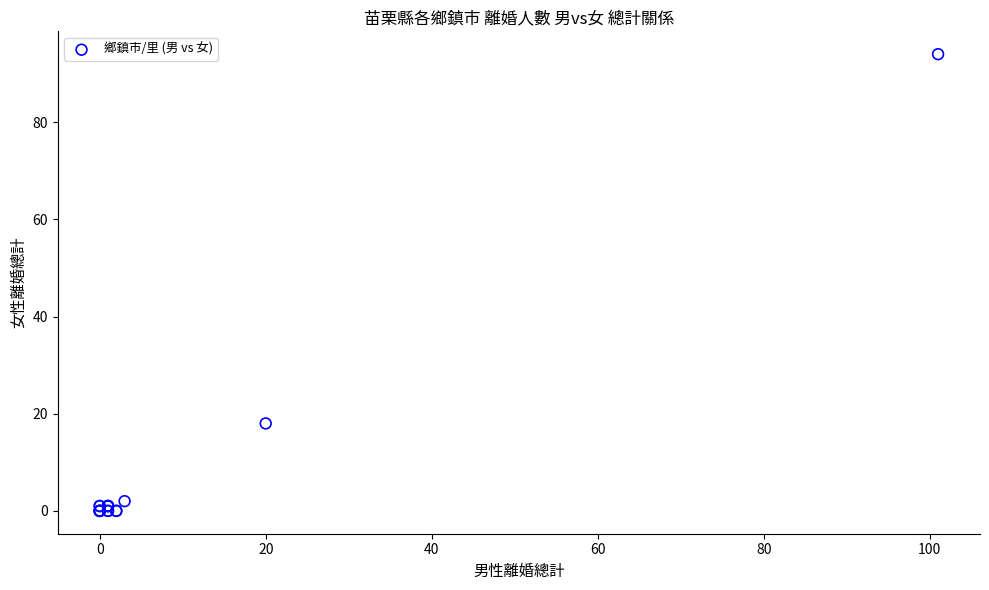

What Y value in the scatter plot is closest to 47?

18